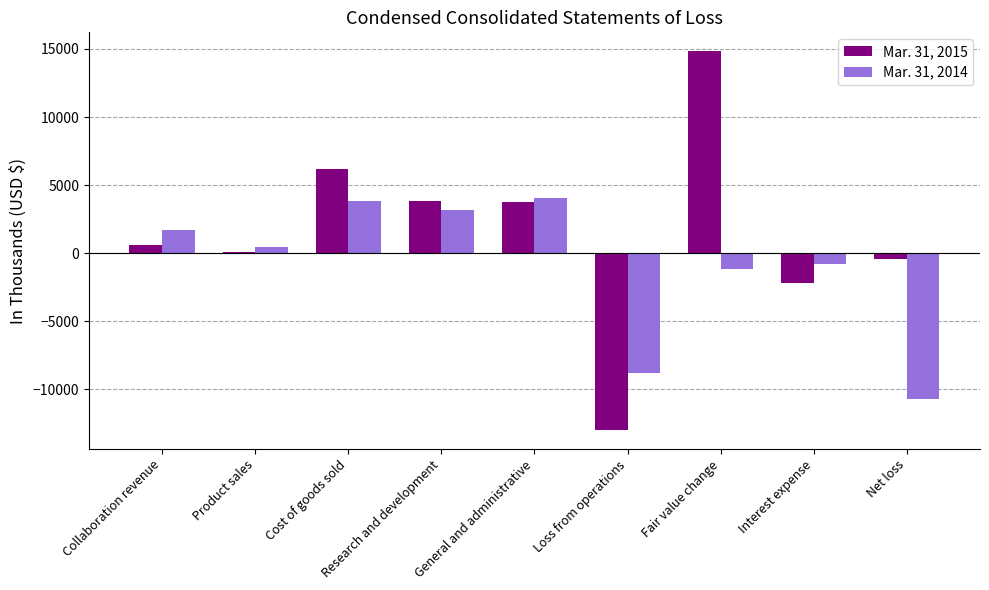

Are the bars horizontal?

No